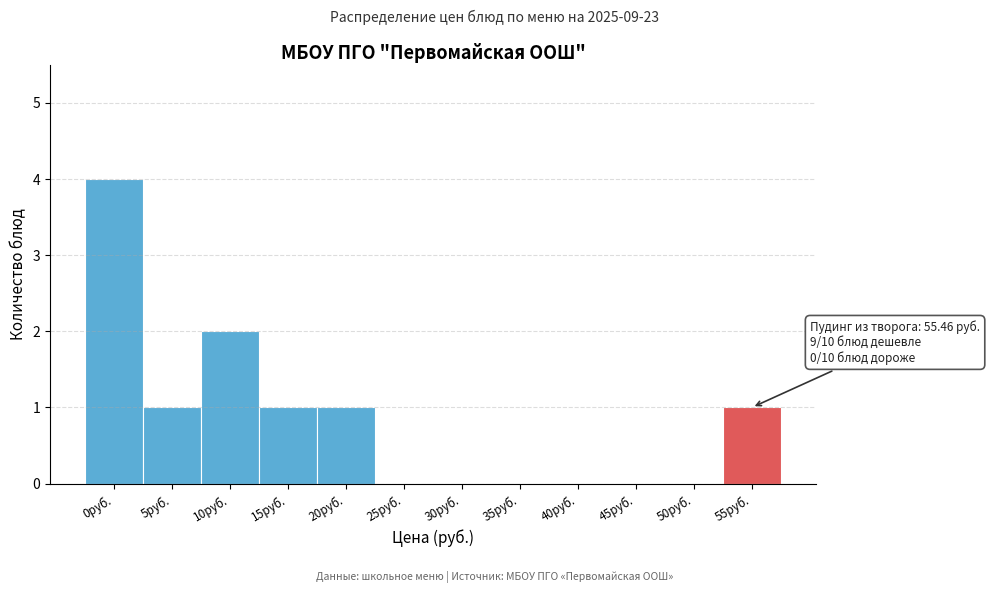

Reading left to right, extract all data points from this chart.

0руб.=4	5руб.=1	10руб.=2	15руб.=1	20руб.=1	25руб.=0	30руб.=0	35руб.=0	40руб.=0	45руб.=0	50руб.=0	55руб.=1